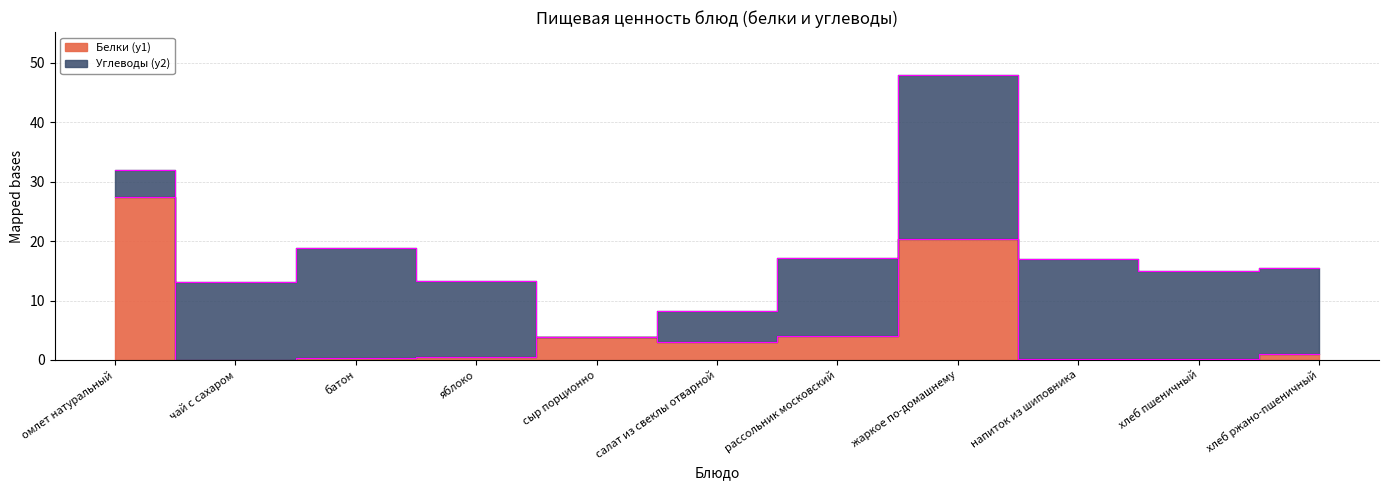

Count the number of categories in the chart.

11